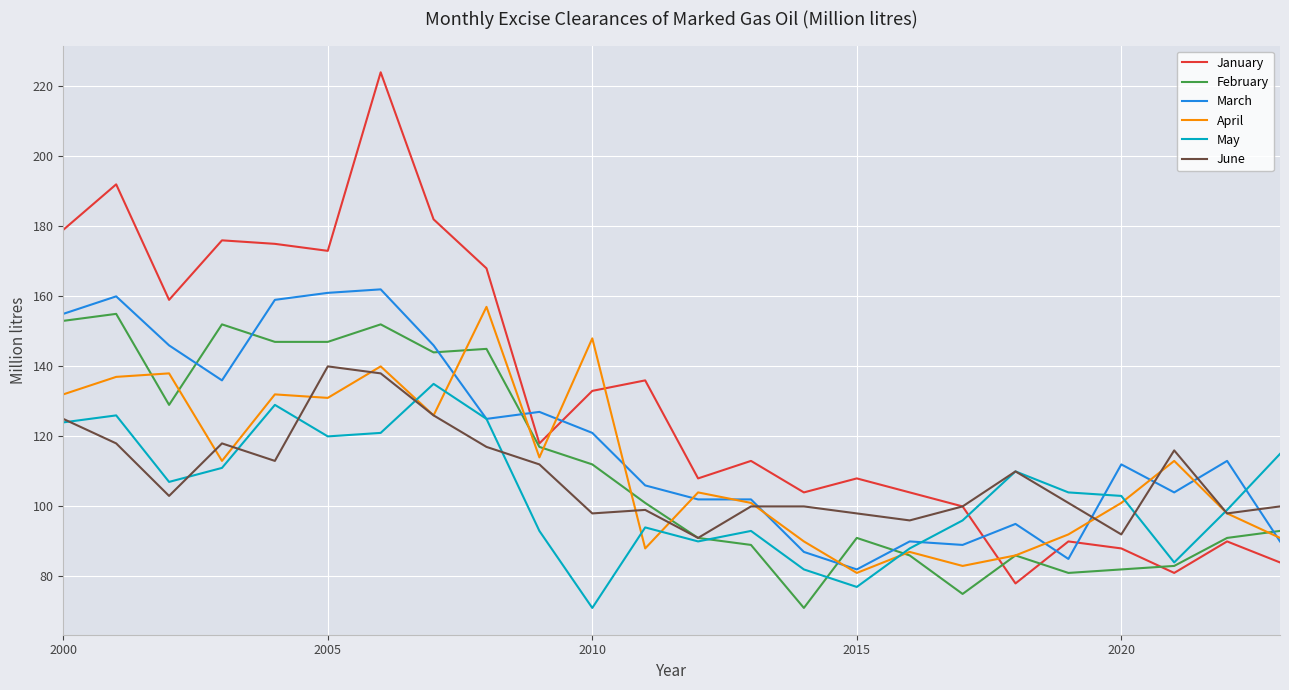

How many series are shown in this chart?

6